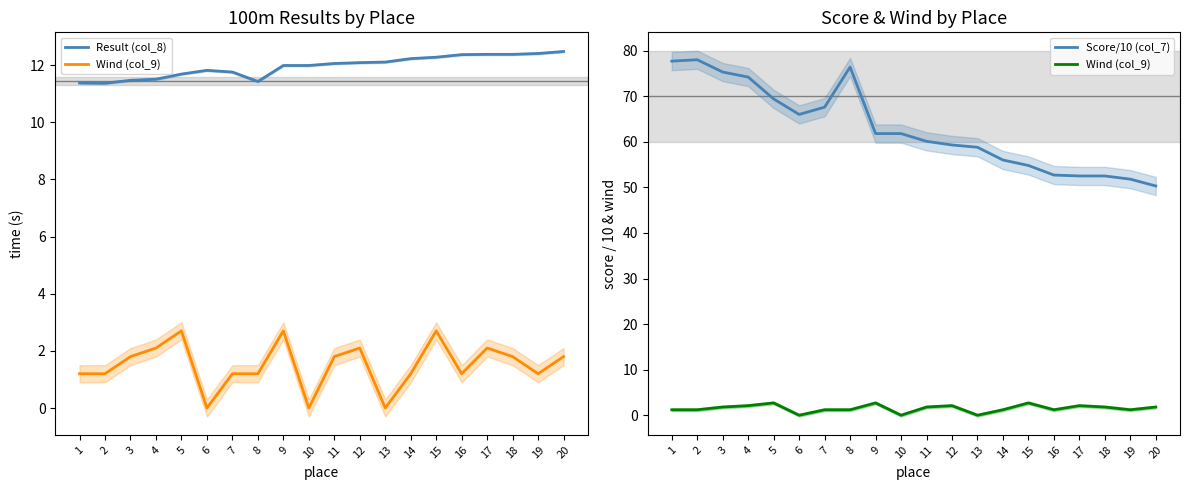

List the series in order of their overall mean, highest first.

Score/10 (col_7), Result (col_8), Wind (col_9)